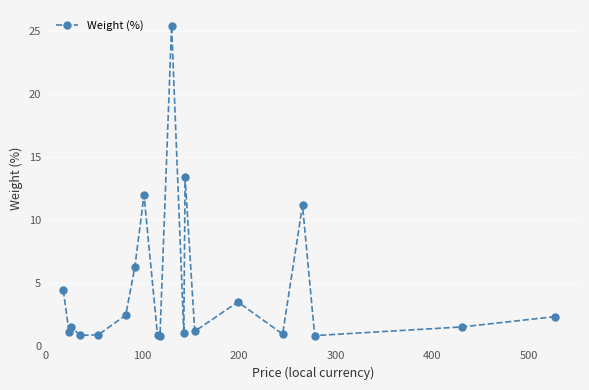

True or false: there are more than 0 points higher than both neighbors.

True